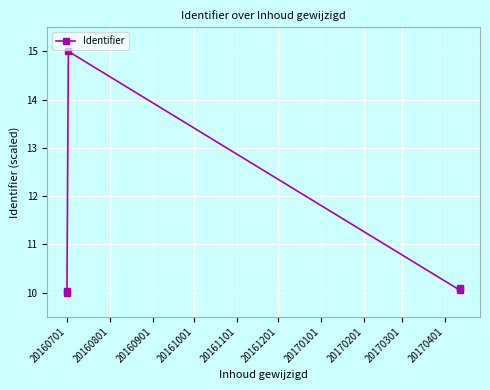

How many interior local peaks (higher than both neighbors) does the data have?

1